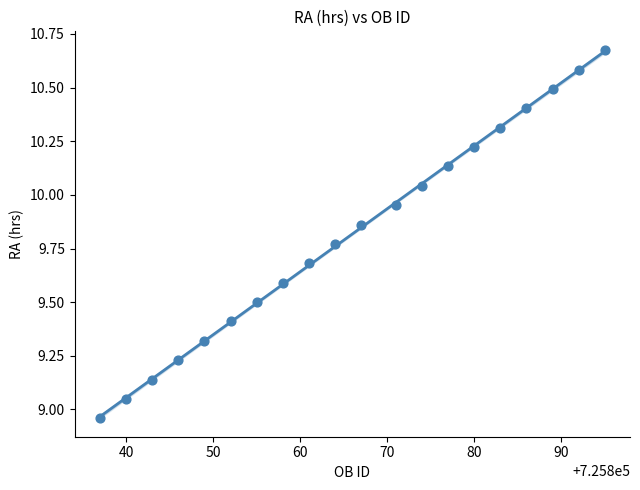

What is the range of Y values (max minus min)?

1.7